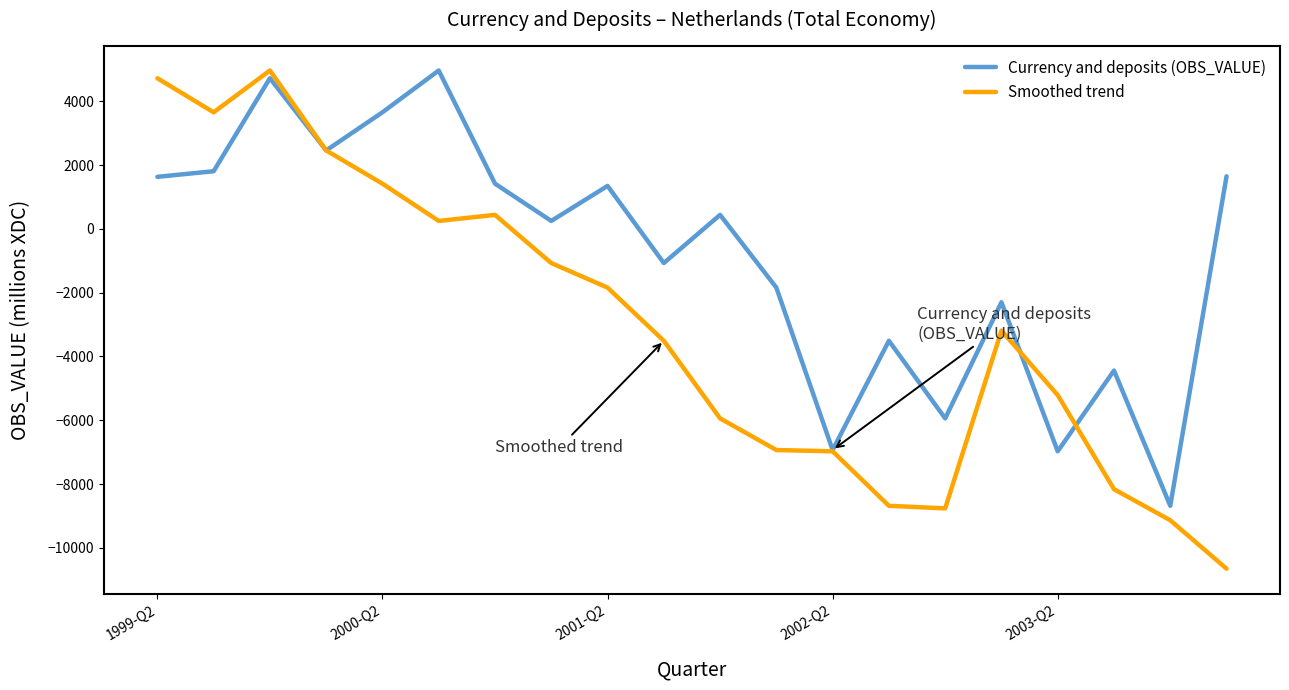

Which series has the largest range (max minus min)?

Smoothed trend